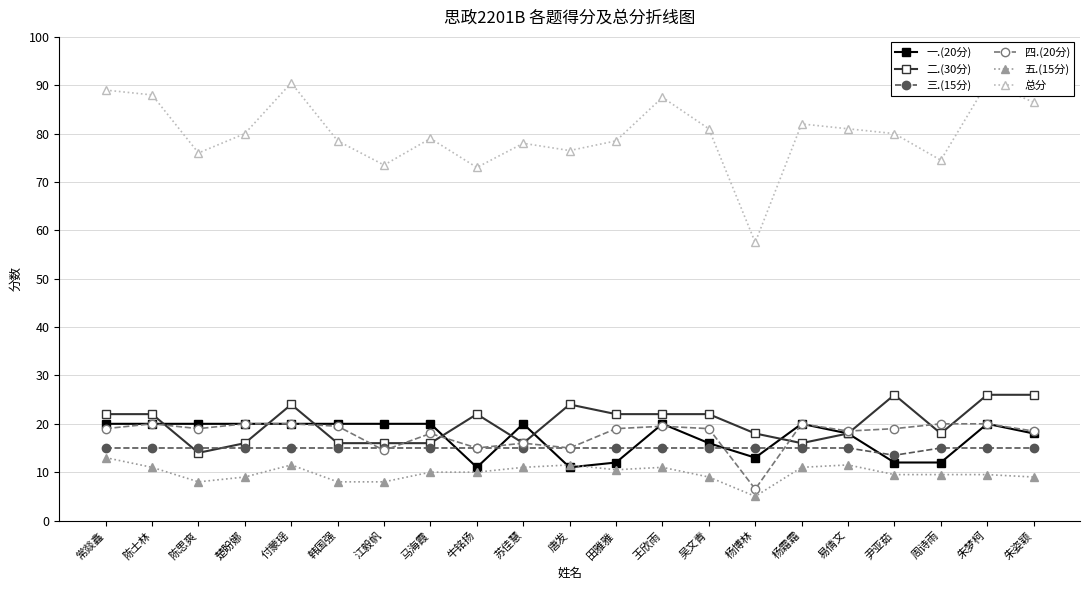

True or false: 总分 and 一.(20分) intersect in this chart.

False